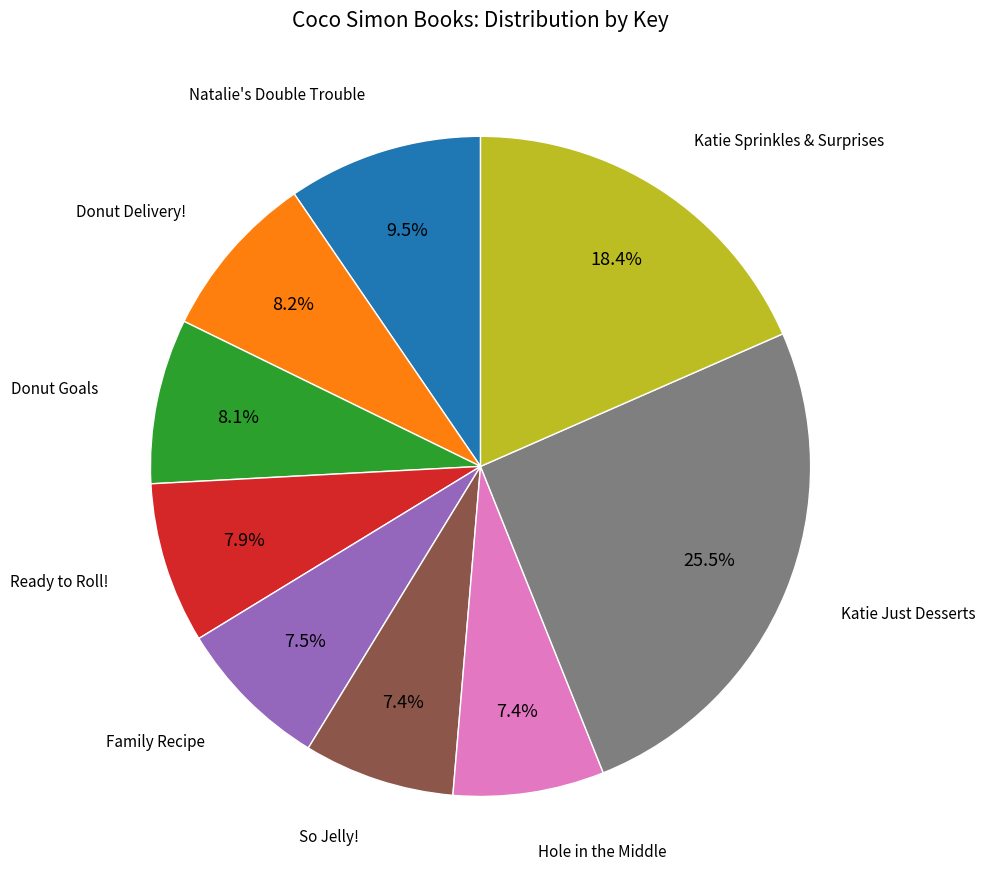

Is there any slice that represents more than half of the pie?

No